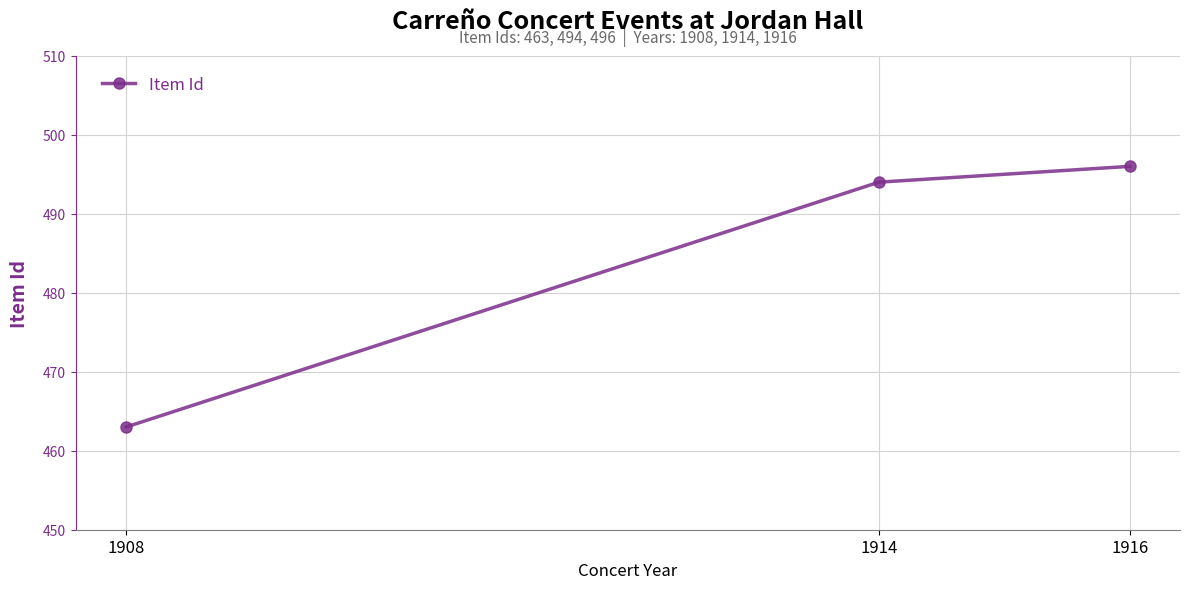

Is it true that the value at 1916 is 720?

False